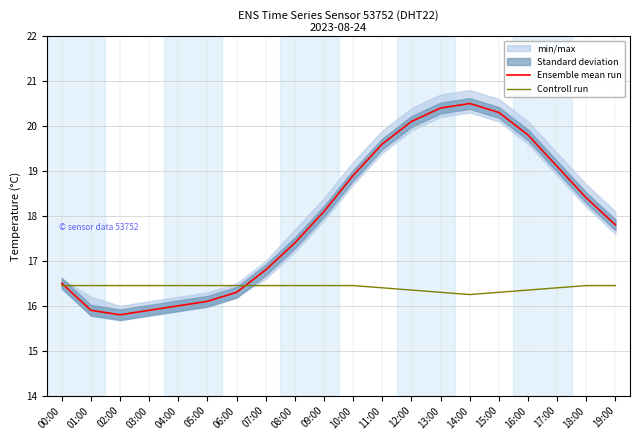

Rank the series at 16:00 from highest to lowest value.

Ensemble mean run, Controll run